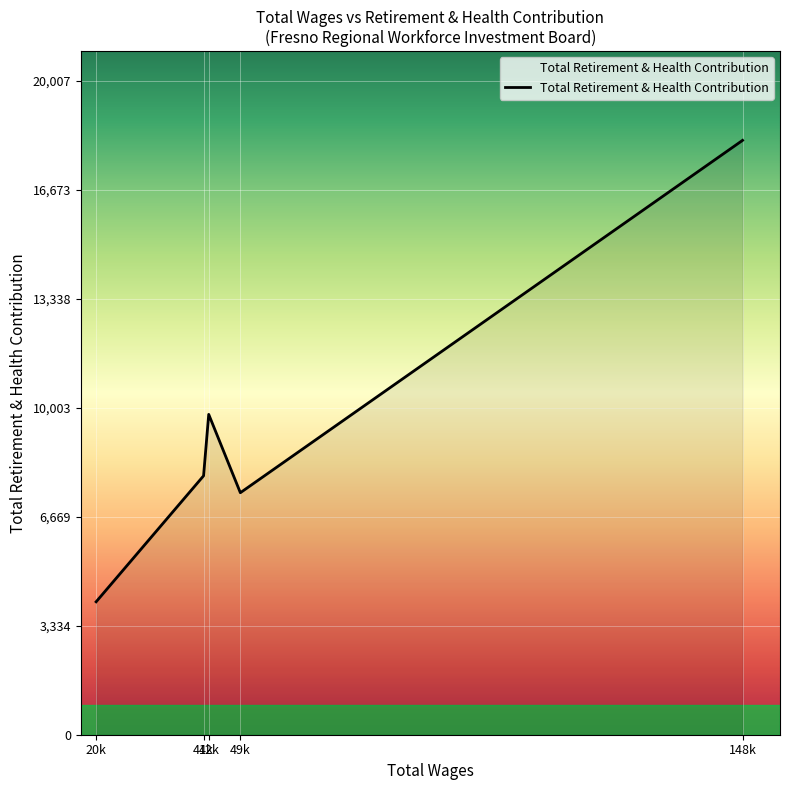

Between 20k and 148k, which is larger?

148k